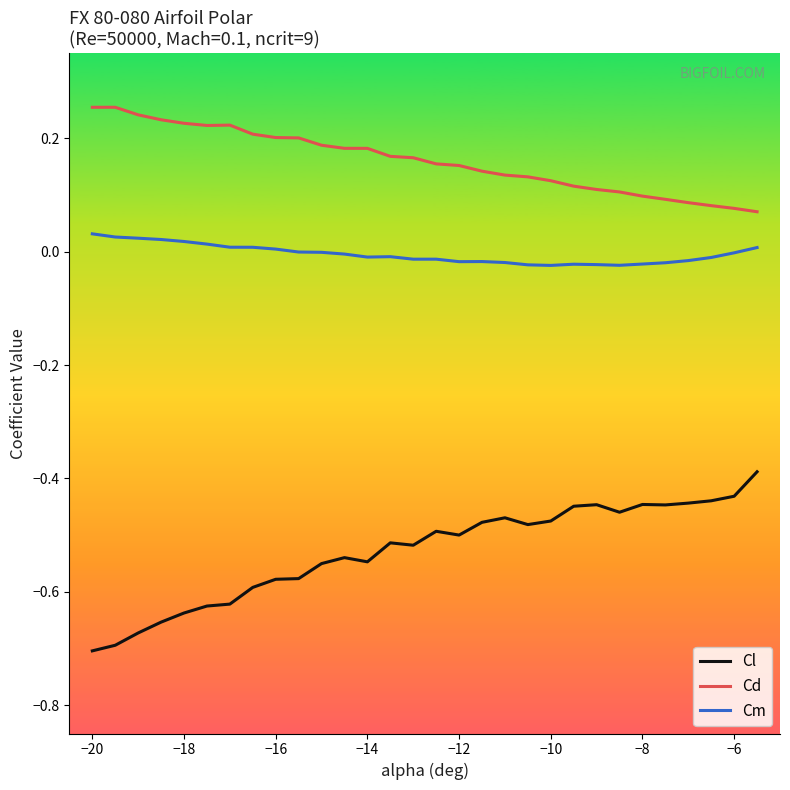

What is the sum of all Cd values?

4.8